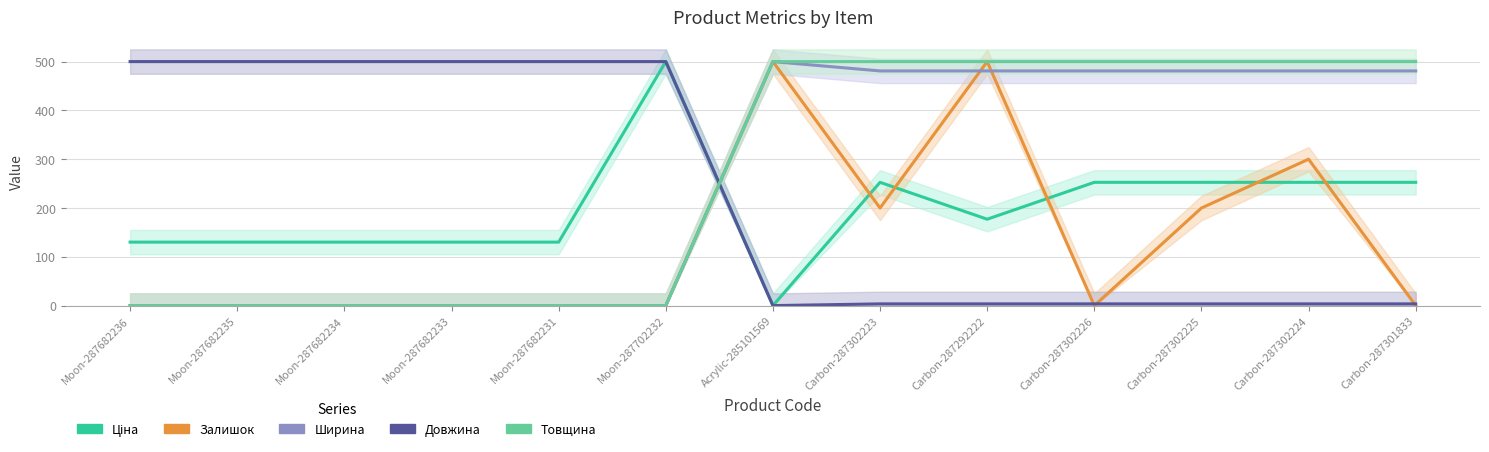

What position from the left is Carbon-287302225?

11